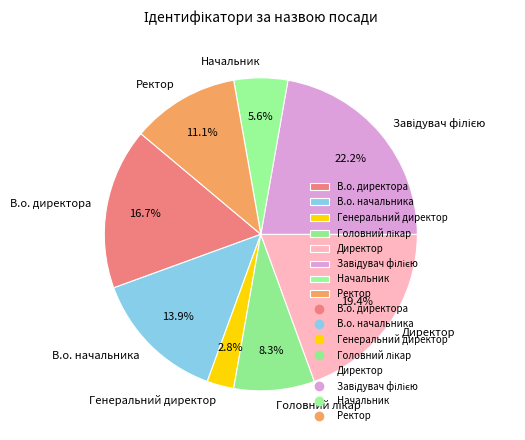

True or false: В.о. начальника accounts for 14% of the total.

True